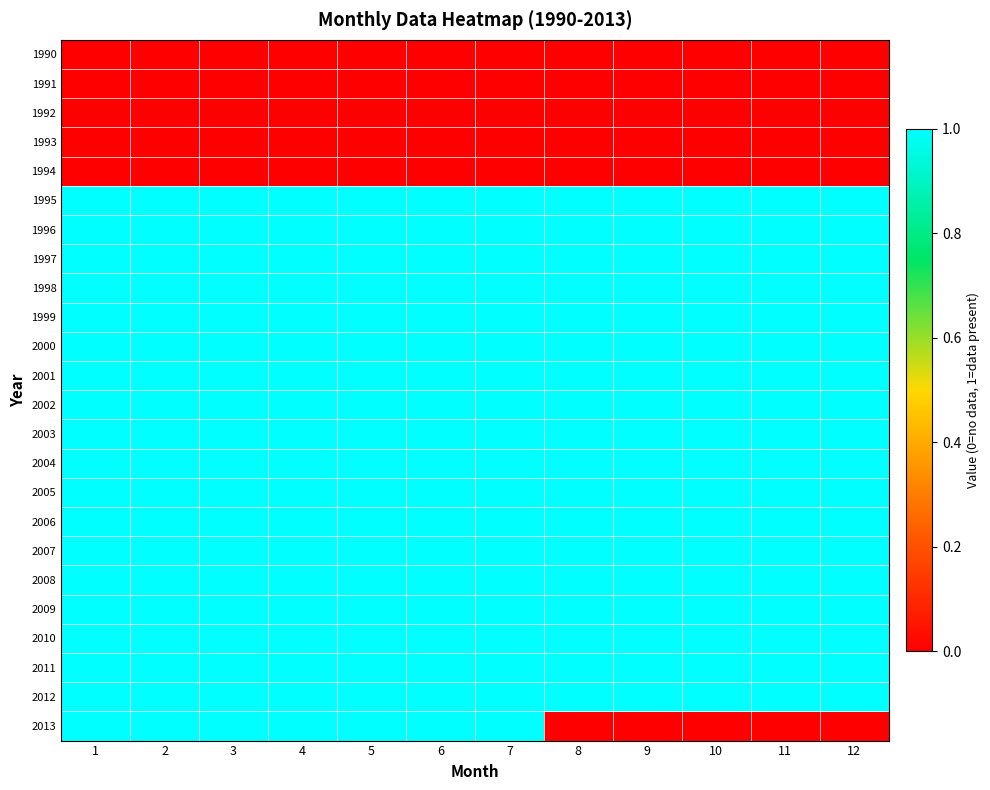

What is the difference between the highest and lowest values at 2?

1